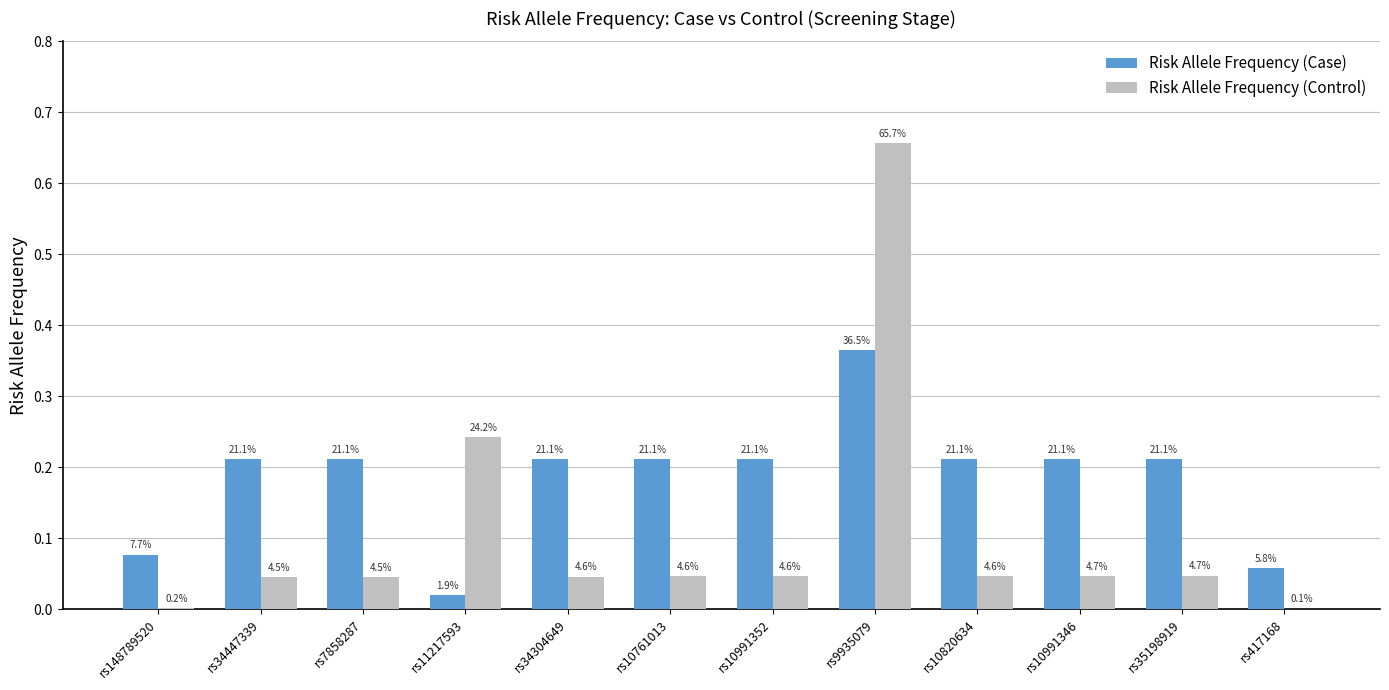

Reading left to right, extract all data points from this chart.

Risk Allele Frequency (Case): 0.1	0.2	0.2	0.0	0.2	0.2	0.2	0.4	0.2	0.2	0.2	0.1
Risk Allele Frequency (Control): 0.0	0.0	0.0	0.2	0.0	0.0	0.0	0.7	0.0	0.0	0.0	0.0